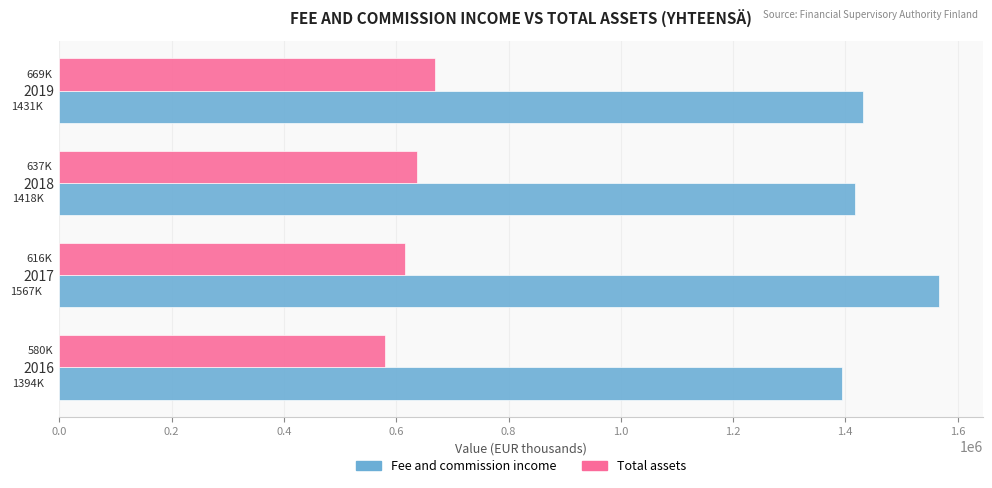

What is the difference between the maximum and minimum values in the Total assets series?

89605